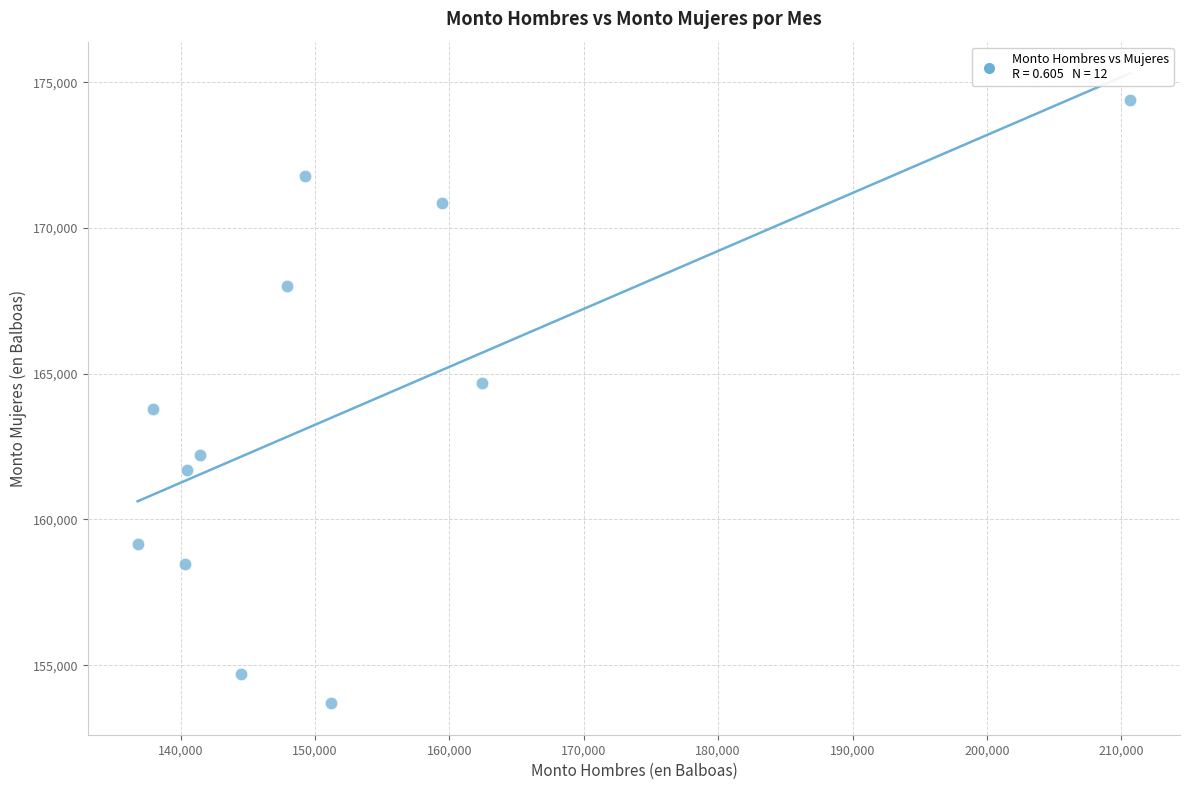

What is the range of X values (max minus min)?

73892.5